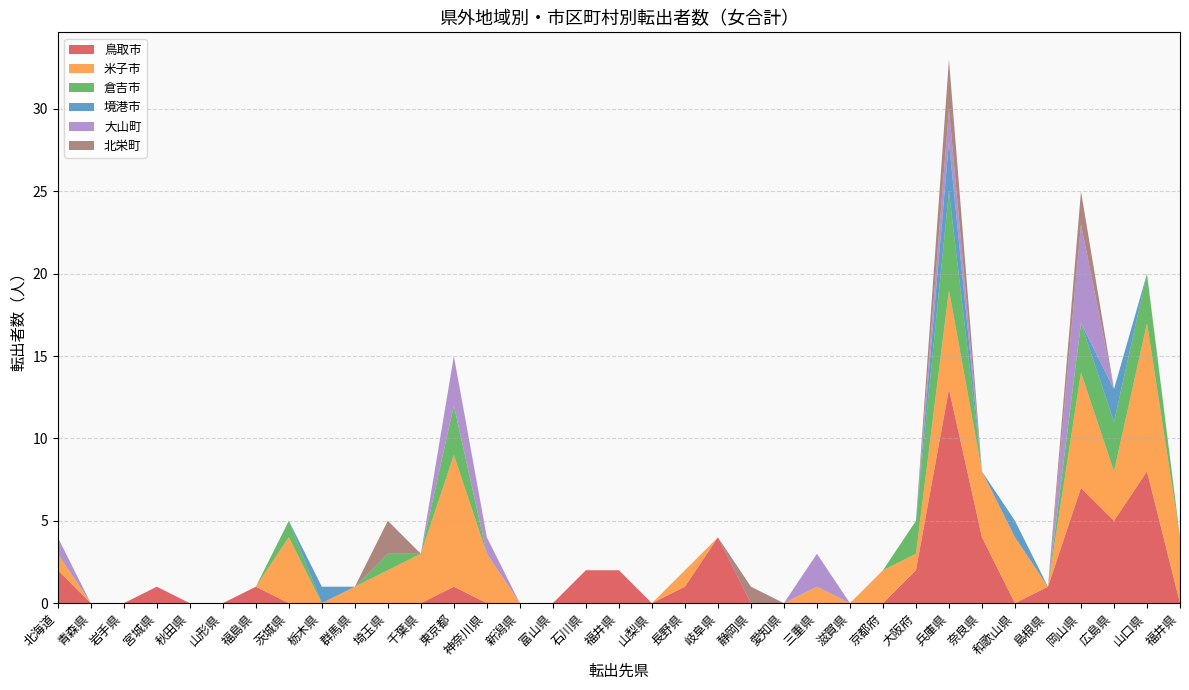

Reading left to right, what are all the values shown in this chart?

鳥取市: 2	0	0	1	0	0	1	0	0	0	0	0	1	0	0	0	2	2	0	1	4	0	0	0	0	0	2	13	4	0	1	7	5	8	0
米子市: 1	0	0	0	0	0	0	4	0	1	2	3	8	3	0	0	0	0	0	1	0	0	0	1	0	2	1	6	4	4	0	7	3	9	4
倉吉市: 0	0	0	0	0	0	0	1	0	0	1	0	3	0	0	0	0	0	0	0	0	0	0	0	0	0	2	6	0	0	0	3	3	3	0
境港市: 0	0	0	0	0	0	0	0	1	0	0	0	0	0	0	0	0	0	0	0	0	0	0	0	0	0	0	3	0	1	0	0	2	0	0
大山町: 1	0	0	0	0	0	0	0	0	0	0	0	3	1	0	0	0	0	0	0	0	0	0	2	0	0	0	2	0	0	0	6	0	0	0
北栄町: 0	0	0	0	0	0	0	0	0	0	2	0	0	0	0	0	0	0	0	0	0	1	0	0	0	0	0	3	0	0	0	2	0	0	0